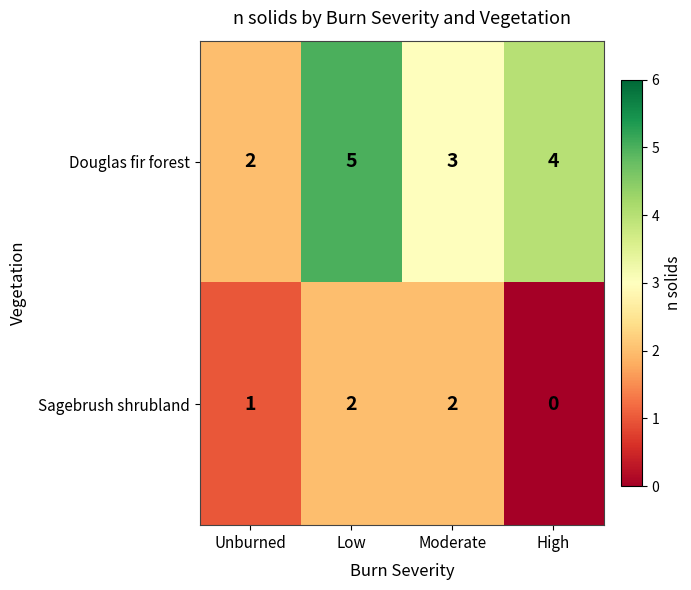

Which label corresponds to the largest value in the chart?

Low